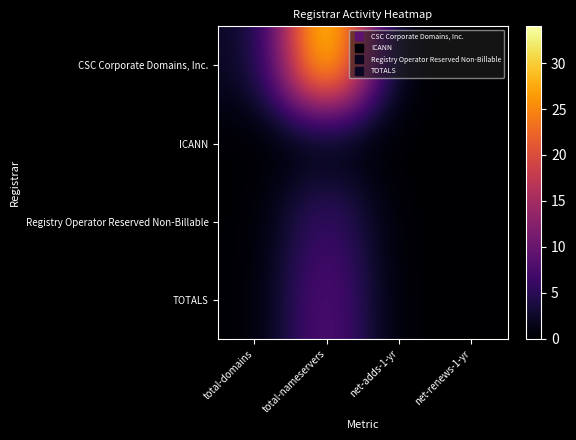

What is the greatest value displayed?

34